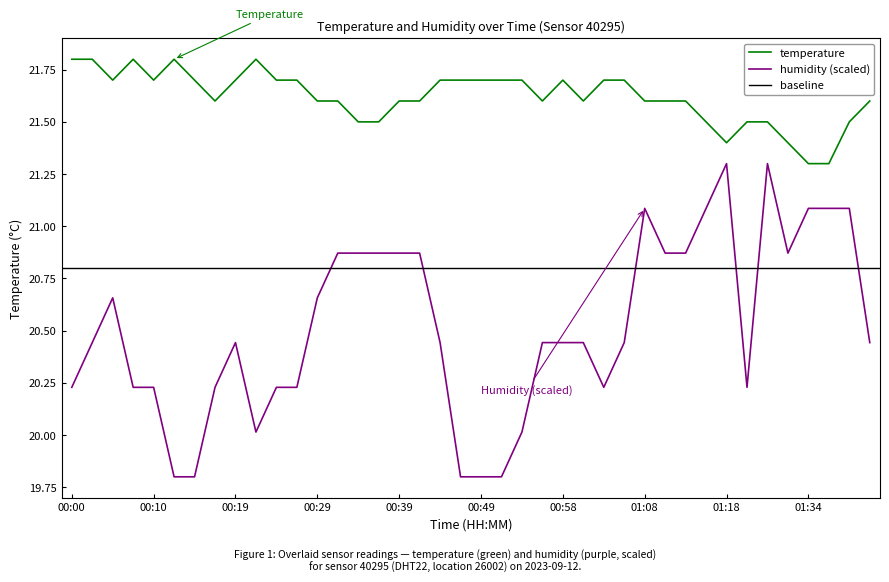

Which series changed the most between 00:24 and 00:44?

humidity